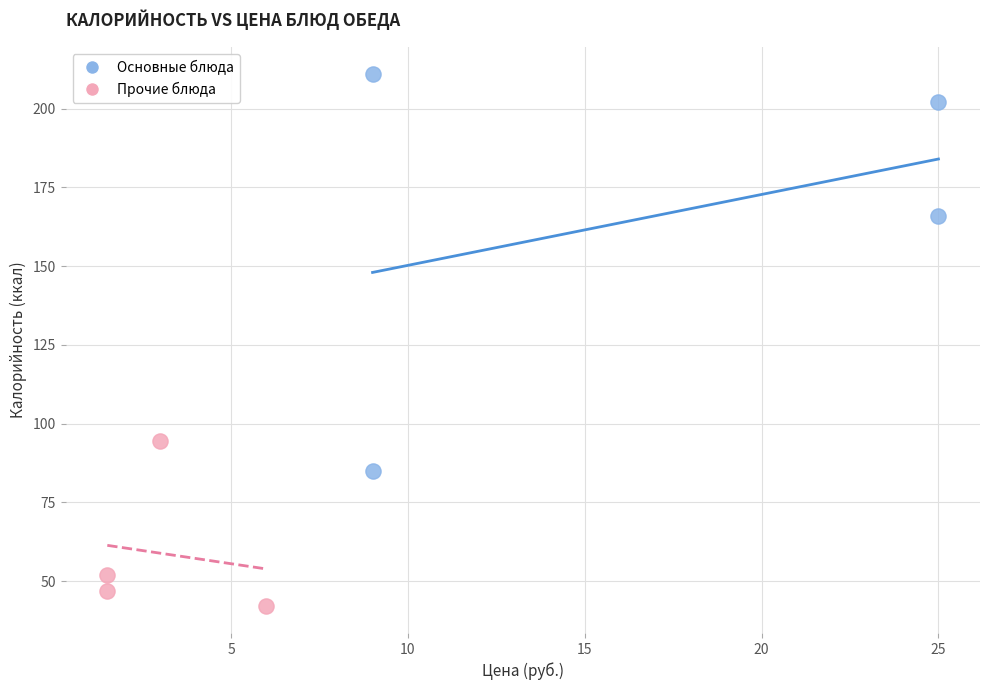

Which series has the largest Y range (max minus min)?

Основные блюда